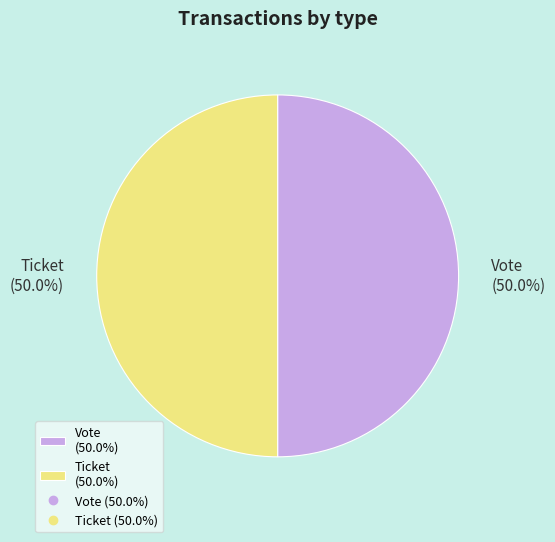

What percentage is NOT represented by Ticket (50.0%)?

50.0%